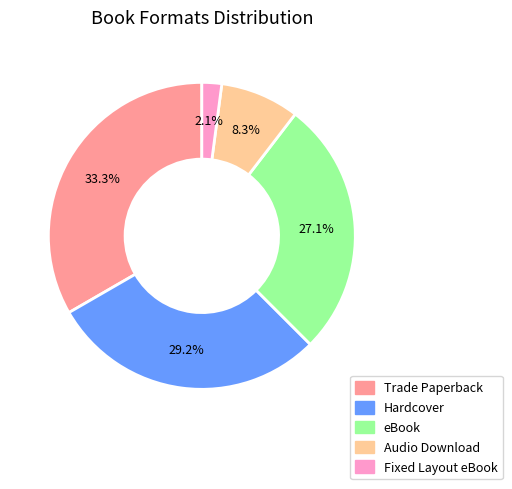

To the nearest percent, what is the combined percentage of Audio Download and Trade Paperback?

42%